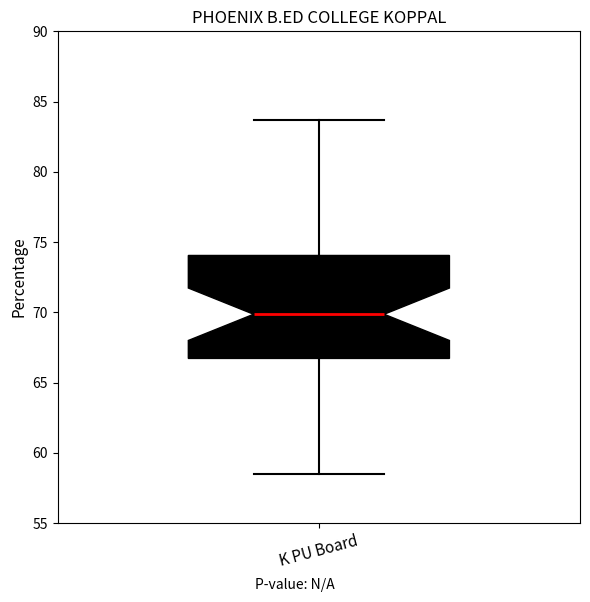

Where does the lower whisker of the box for K PU Board end on the y-axis? The values are not printed on the chart, so give them approximately, as read against the axis.

58.5